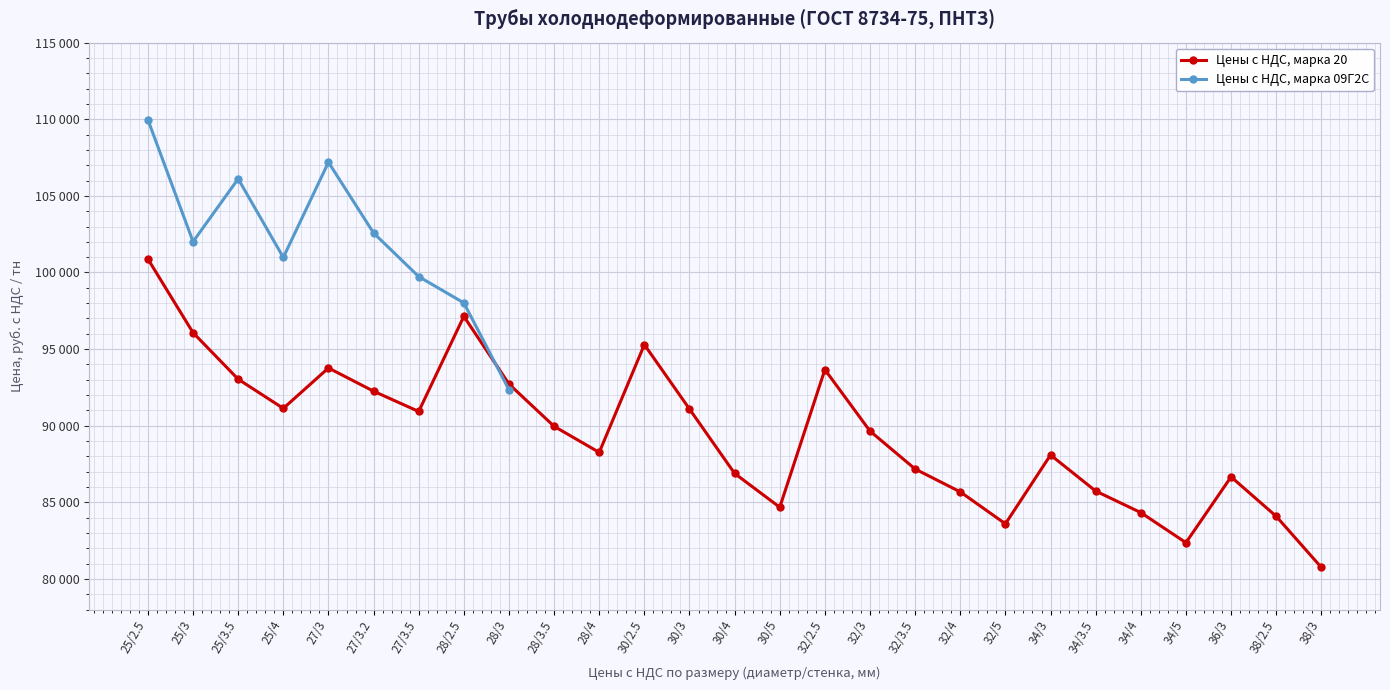

At which label is the value closest to 90817?

27/3.5